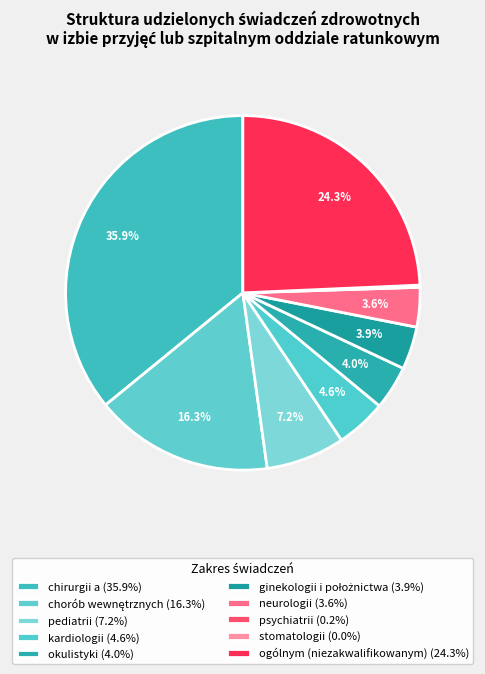

Do ogólnym (niezakwalifikowanym) and psychiatrii together represent more than half of the pie?

No